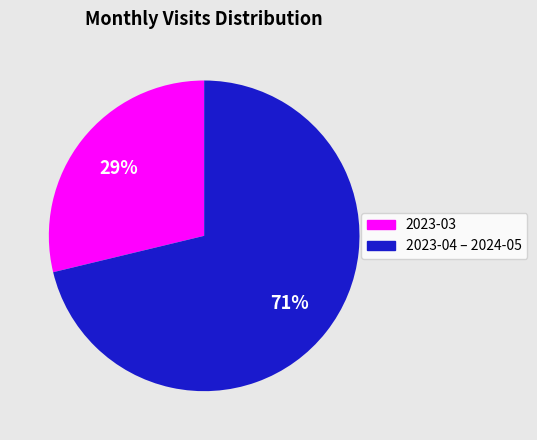

To the nearest percent, what is the average slice percentage?

50%